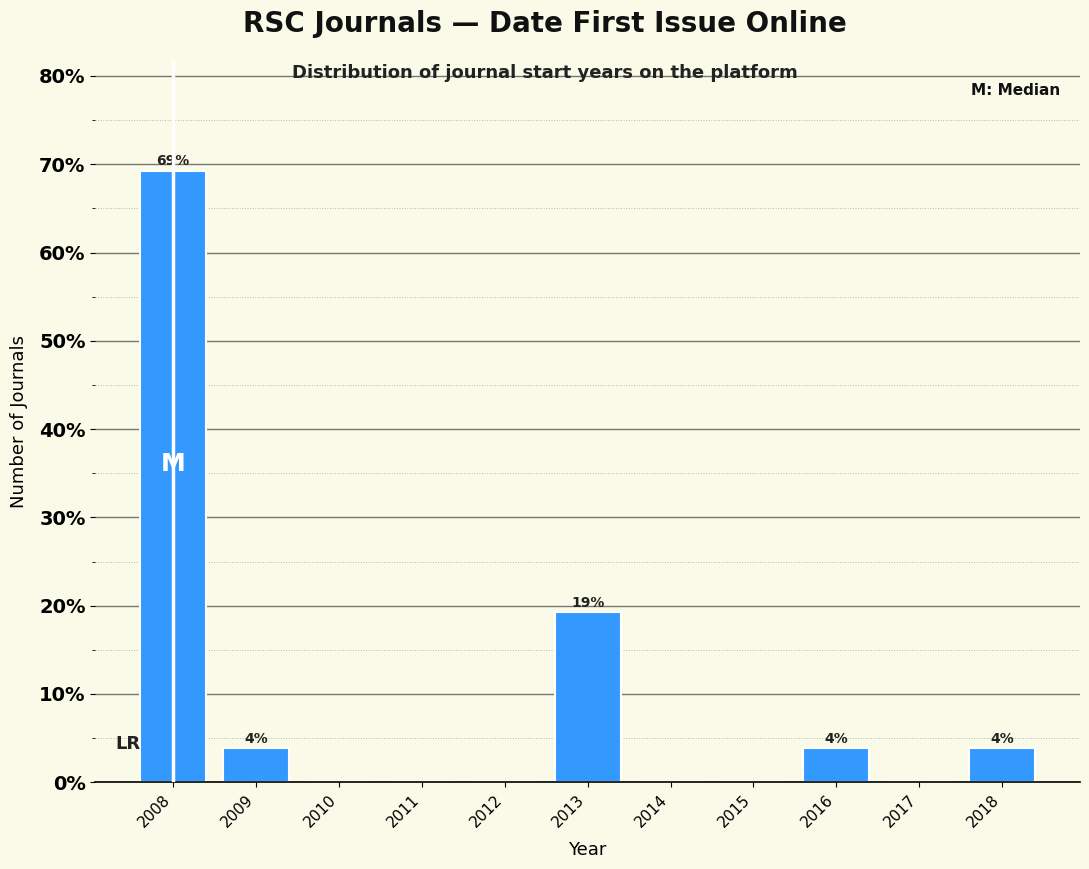

Reading left to right, what are all the values shown in this chart?

2008=69.2	2009=3.8	2010=0.0	2011=0.0	2012=0.0	2013=19.2	2014=0.0	2015=0.0	2016=3.8	2017=0.0	2018=3.8